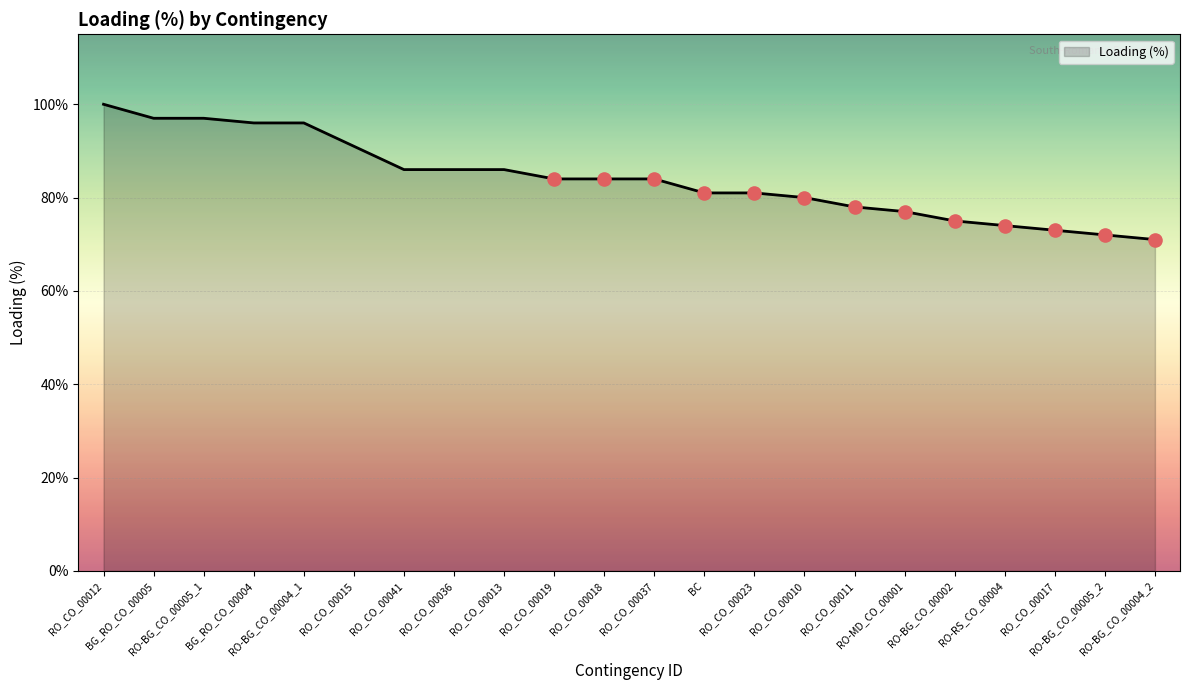

What is the change in value from RO_CO_00019 to RO_CO_00010?

-4